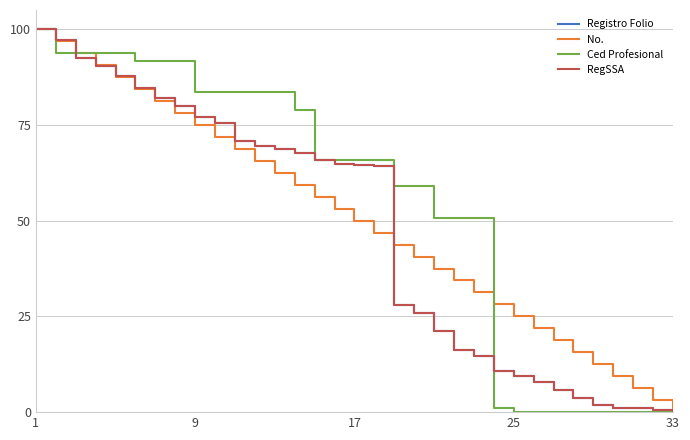

Does the chart display data point markers on the line(s)?

No